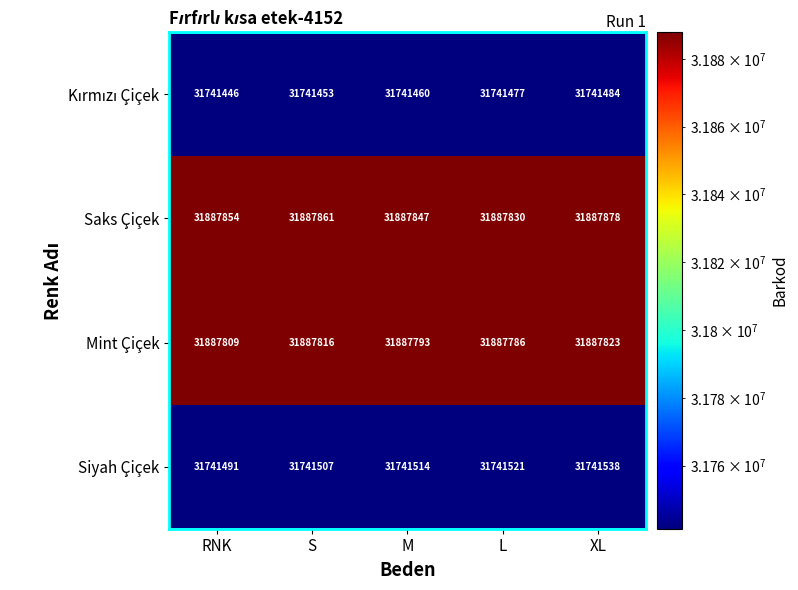

Which series has the largest range (max minus min)?

Saks Çiçek